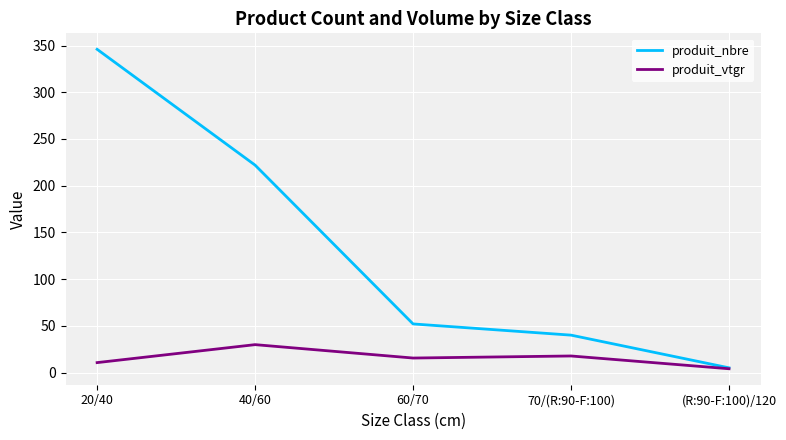

True or false: produit_nbre has a value of 45.7 at 40/60.

False